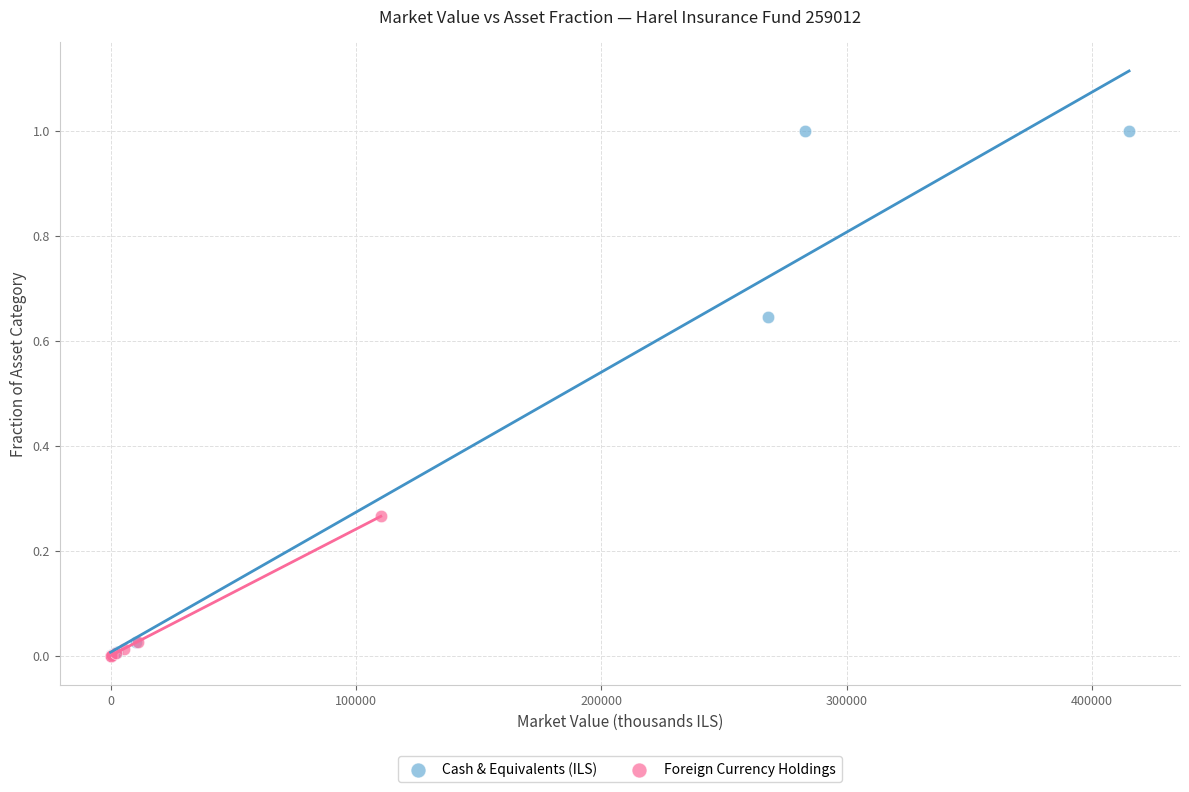

Which series has the largest Y range (max minus min)?

Cash & Equivalents (ILS)